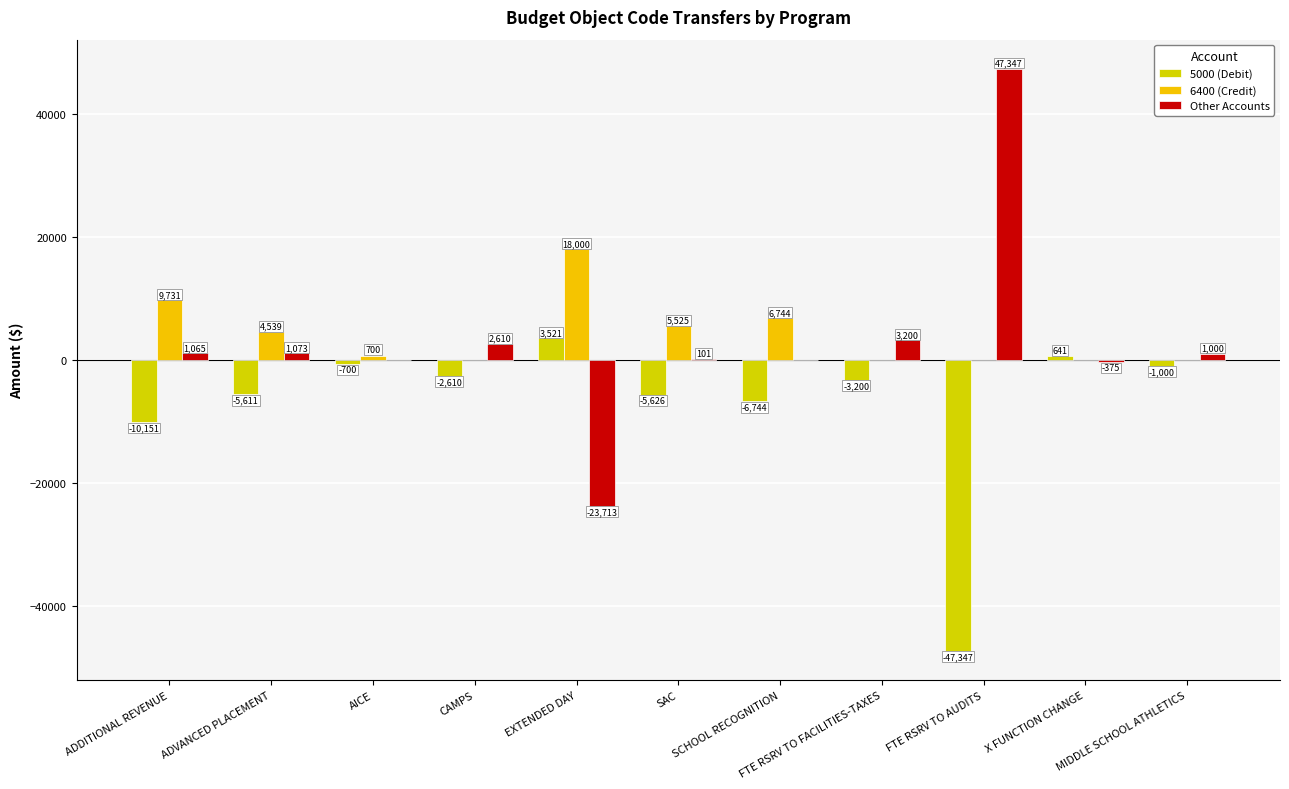

Count the number of data series in this chart.

3